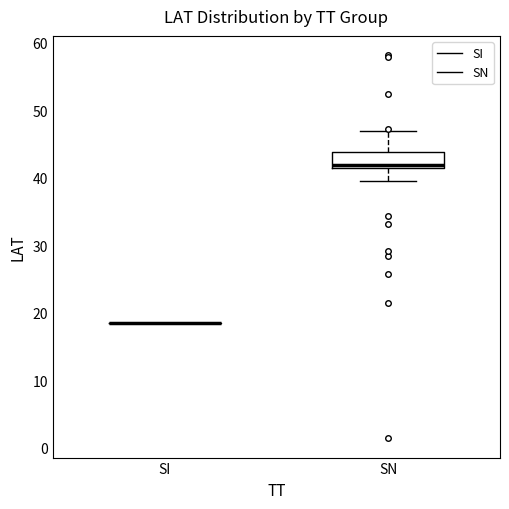

Reading left to right, read every box against the y-axis: the position of its median line, the range the box covers, and the ends of its whiskers. The values are not printed on the chart, so give them approximately, as read against the axis.

SI: box collapsed to a line at 19, whiskers 19 to 19
SN: median 42 (just above the box's lower edge), box 42 to 44, whiskers 40 to 47